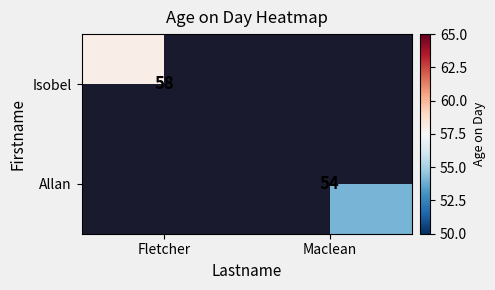

The Isobel series shows 58 at Fletcher. True or false?

True